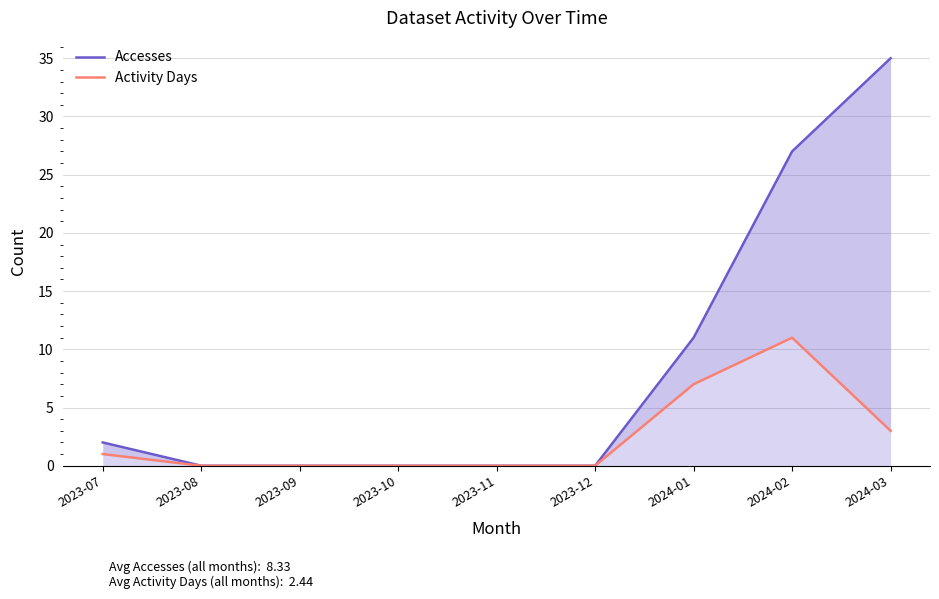

True or false: Accesses and Activity Days cross at least once.

False